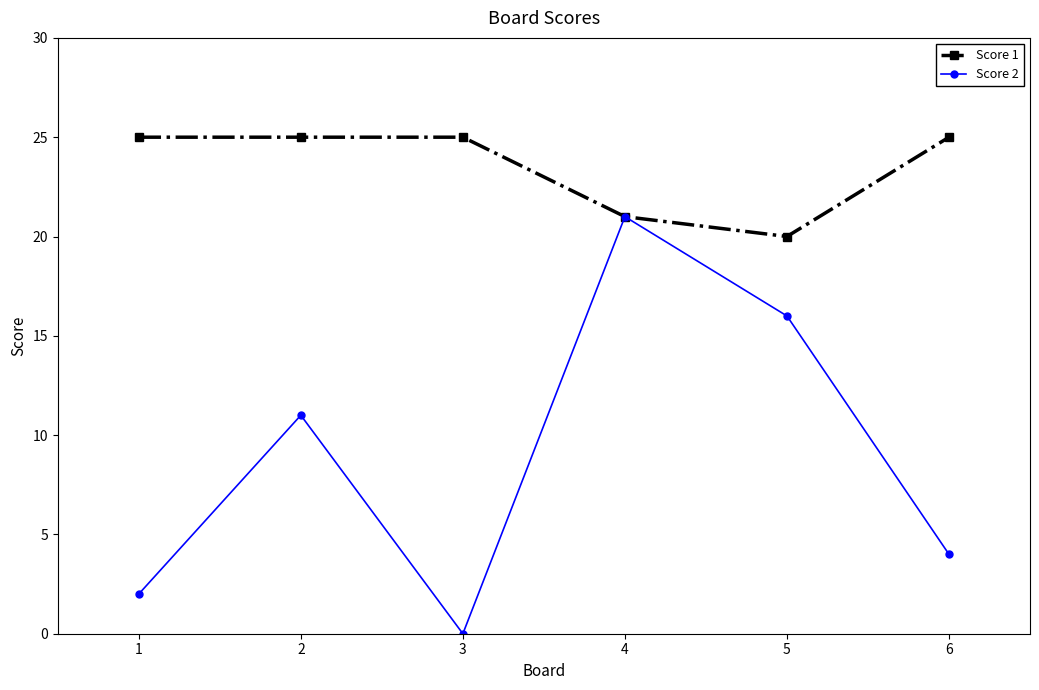

Reading left to right, what are all the values shown in this chart?

Score 1: 1=25	2=25	3=25	4=21	5=20	6=25
Score 2: 1=2	2=11	3=0	4=21	5=16	6=4